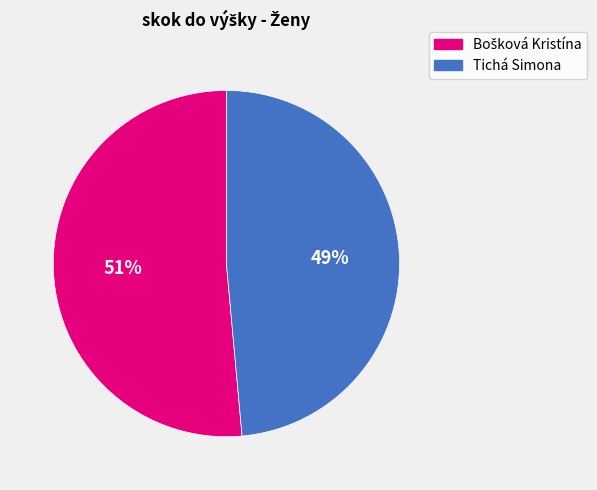

How many slices are in this pie chart?

2